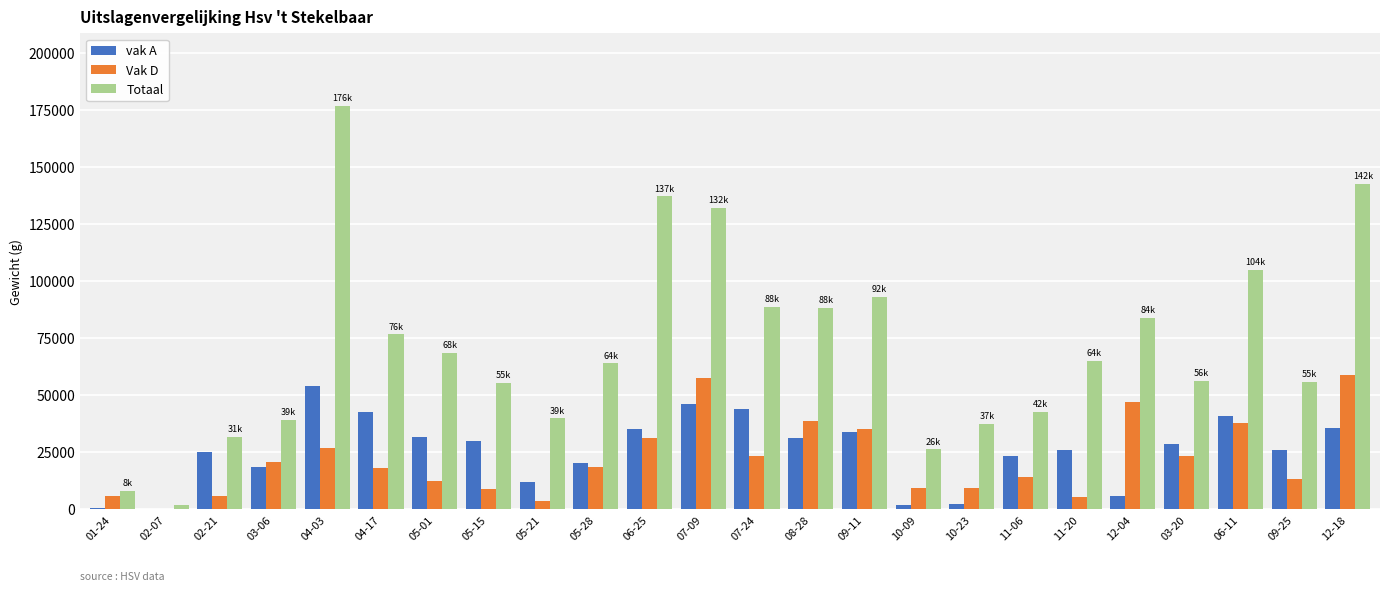

What is the greatest value displayed?

176851